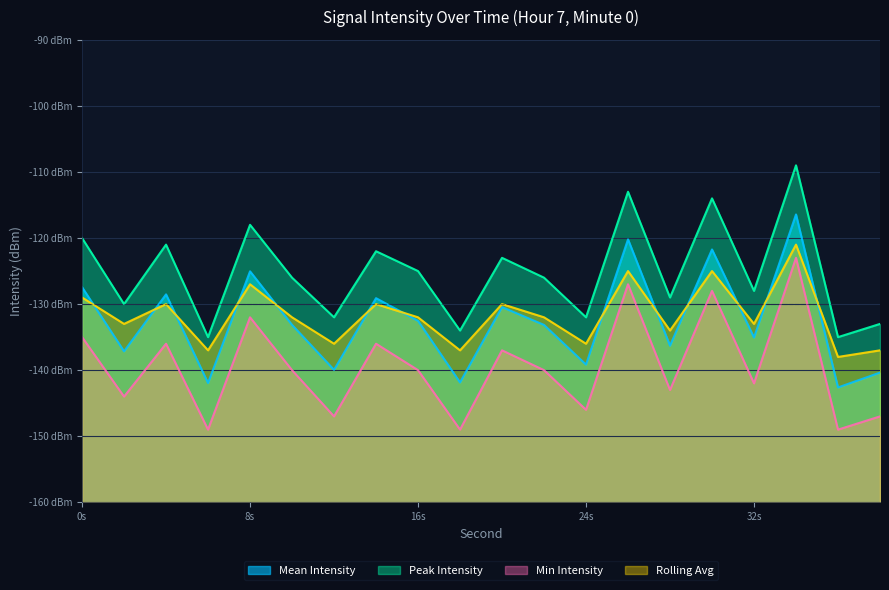

What is the sum of all Mean Intensity values?

-2652.2